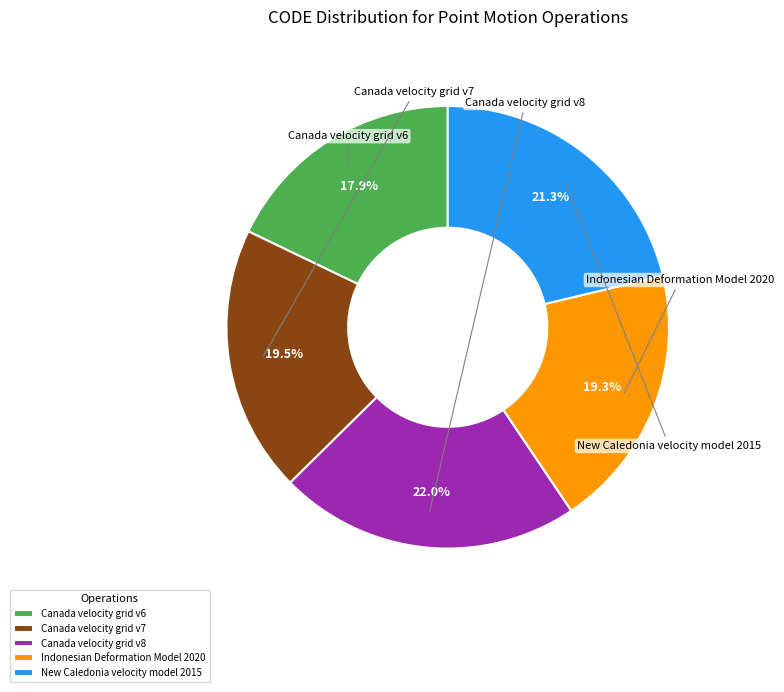

Is there a majority slice in this chart?

No